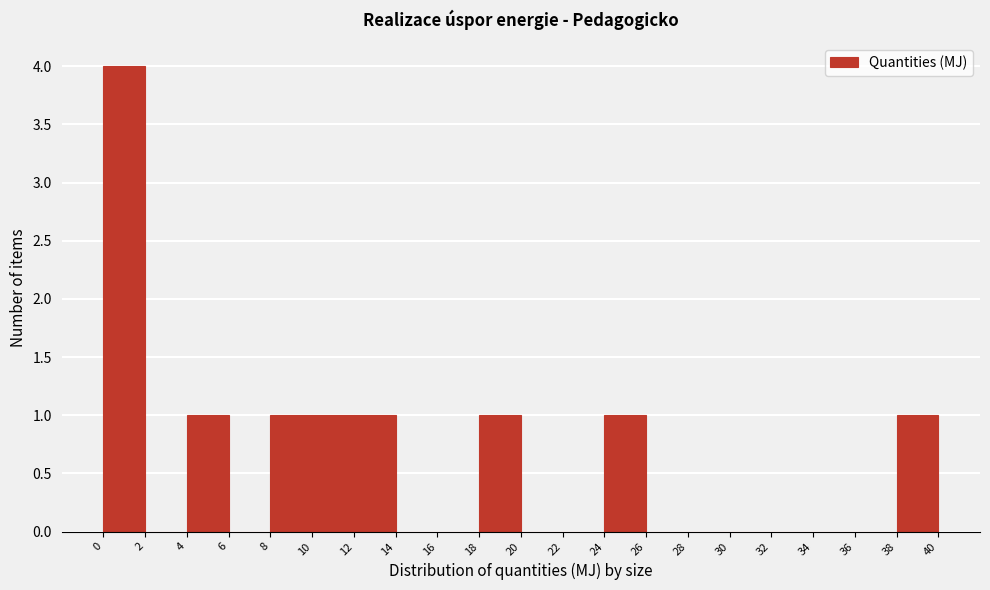

Over which range of the x-axis is the bar tallest?

0 to 2